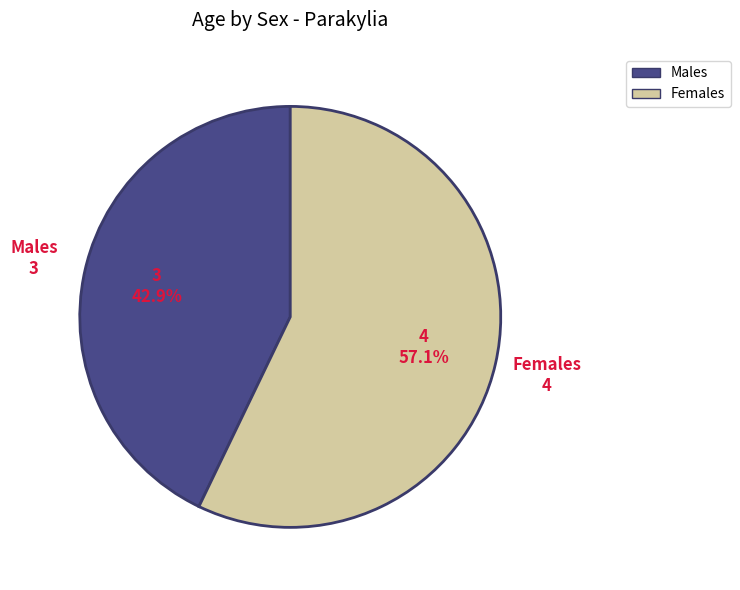

Which slice is the smallest?

Males